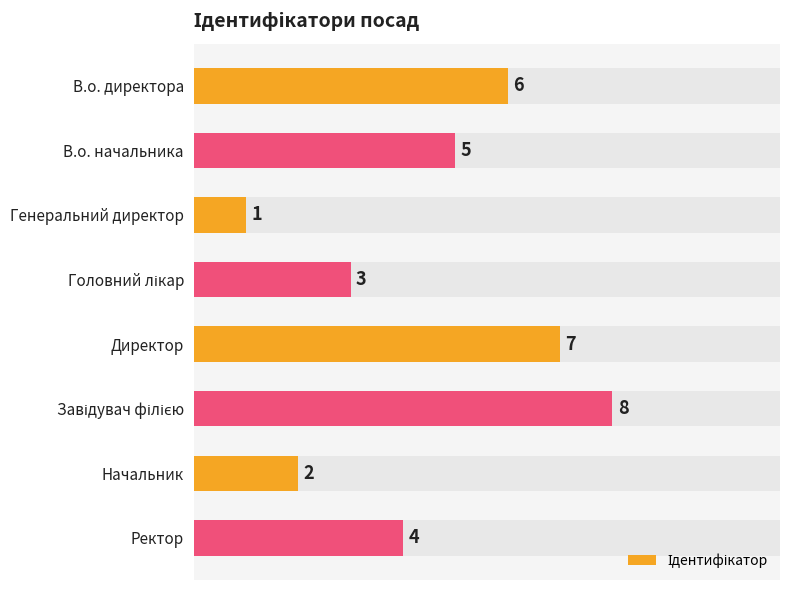

How many bars are there in total?

8